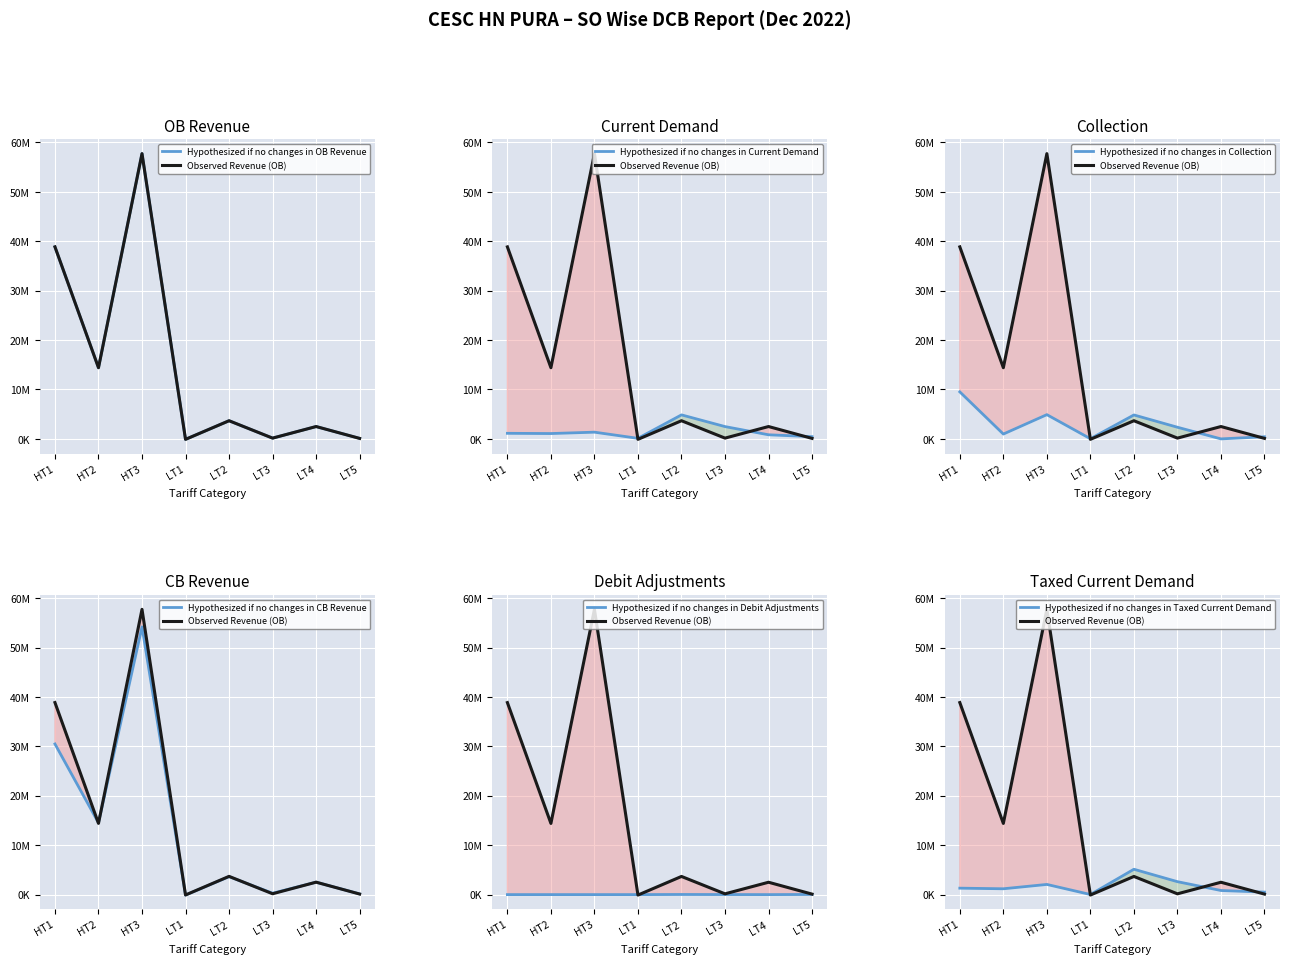

Between LT1 and LT5, which series saw the biggest shift?

Taxed Current Demand